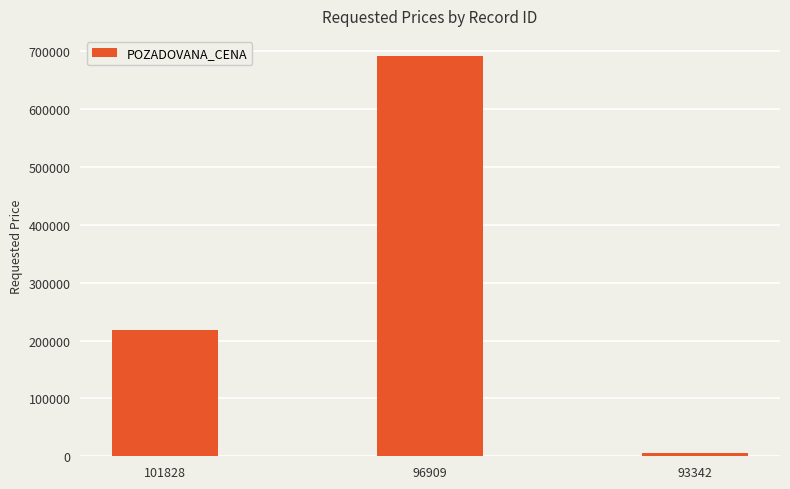

What is the difference between the values at 93342 and 96909?

685940